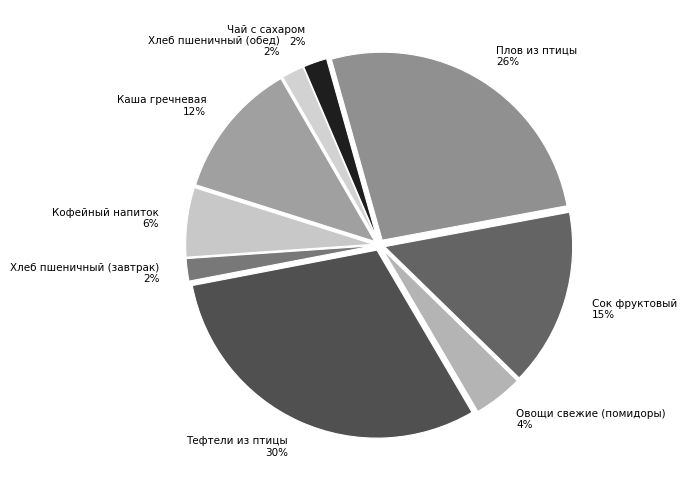

To the nearest percent, what is the combined percentage of Хлеб пшеничный (обед) and Кофейный напиток?

8%